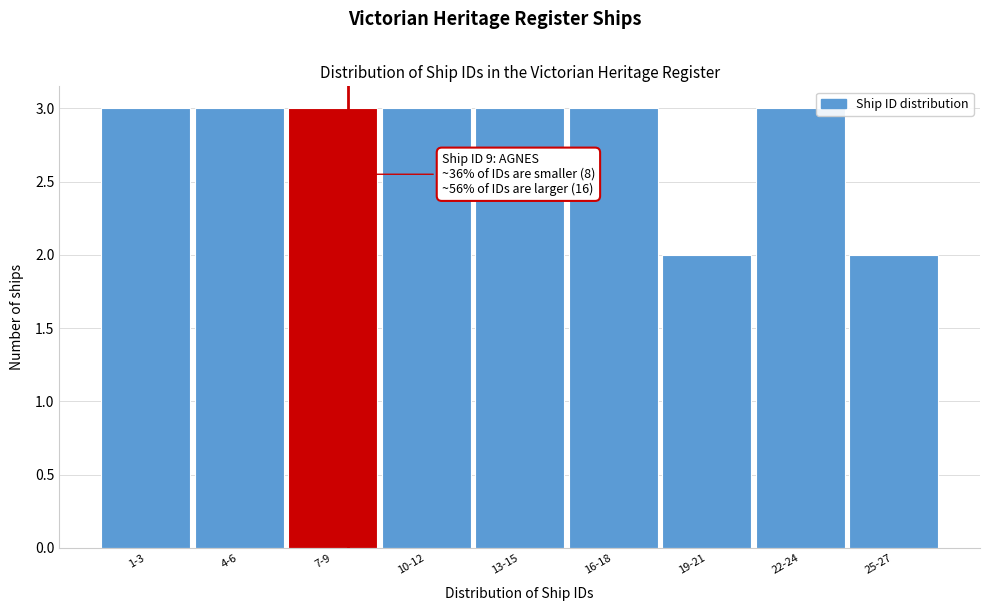

Reading left to right, extract all data points from this chart.

1-3=3	4-6=3	7-9=3	10-12=3	13-15=3	16-18=3	19-21=2	22-24=3	25-27=2